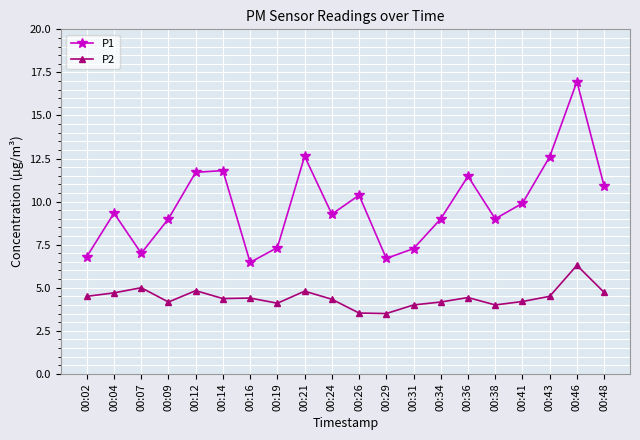

What is the value of the P1 point at the 2nd from the left?

9.3